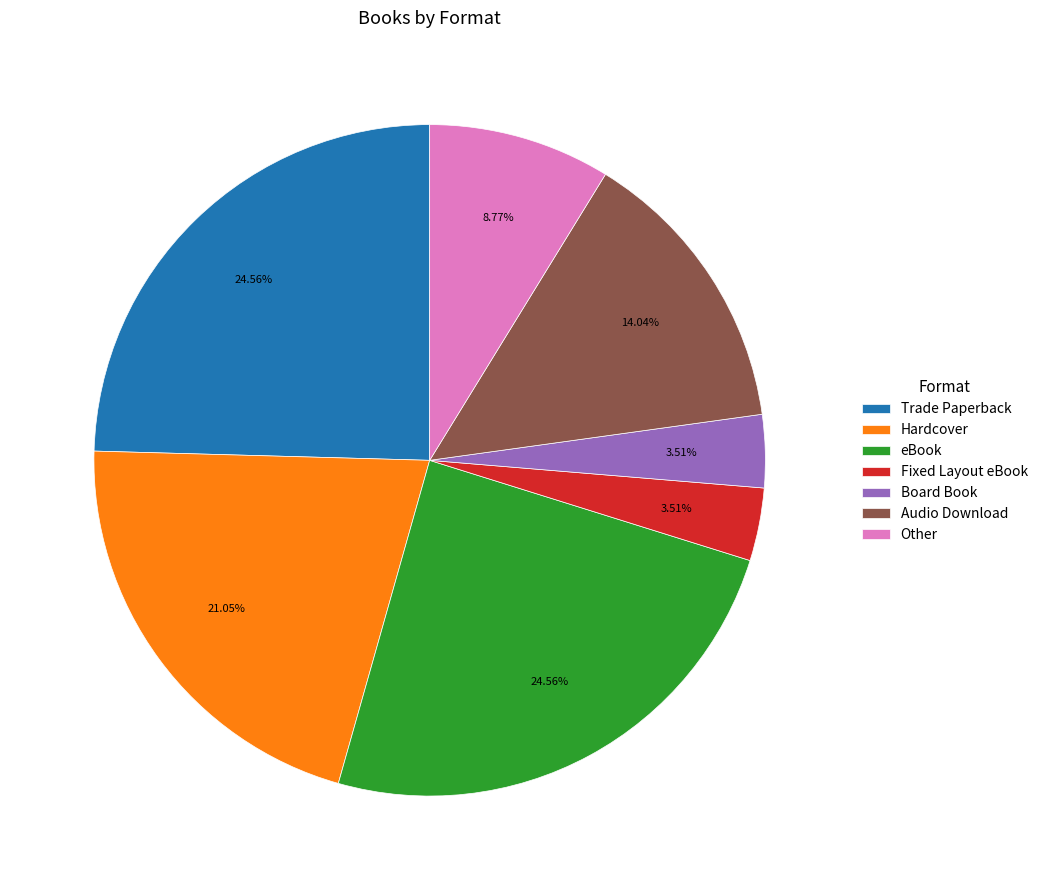

To the nearest percent, what is the difference between the Other and Hardcover slice percentages?

12%